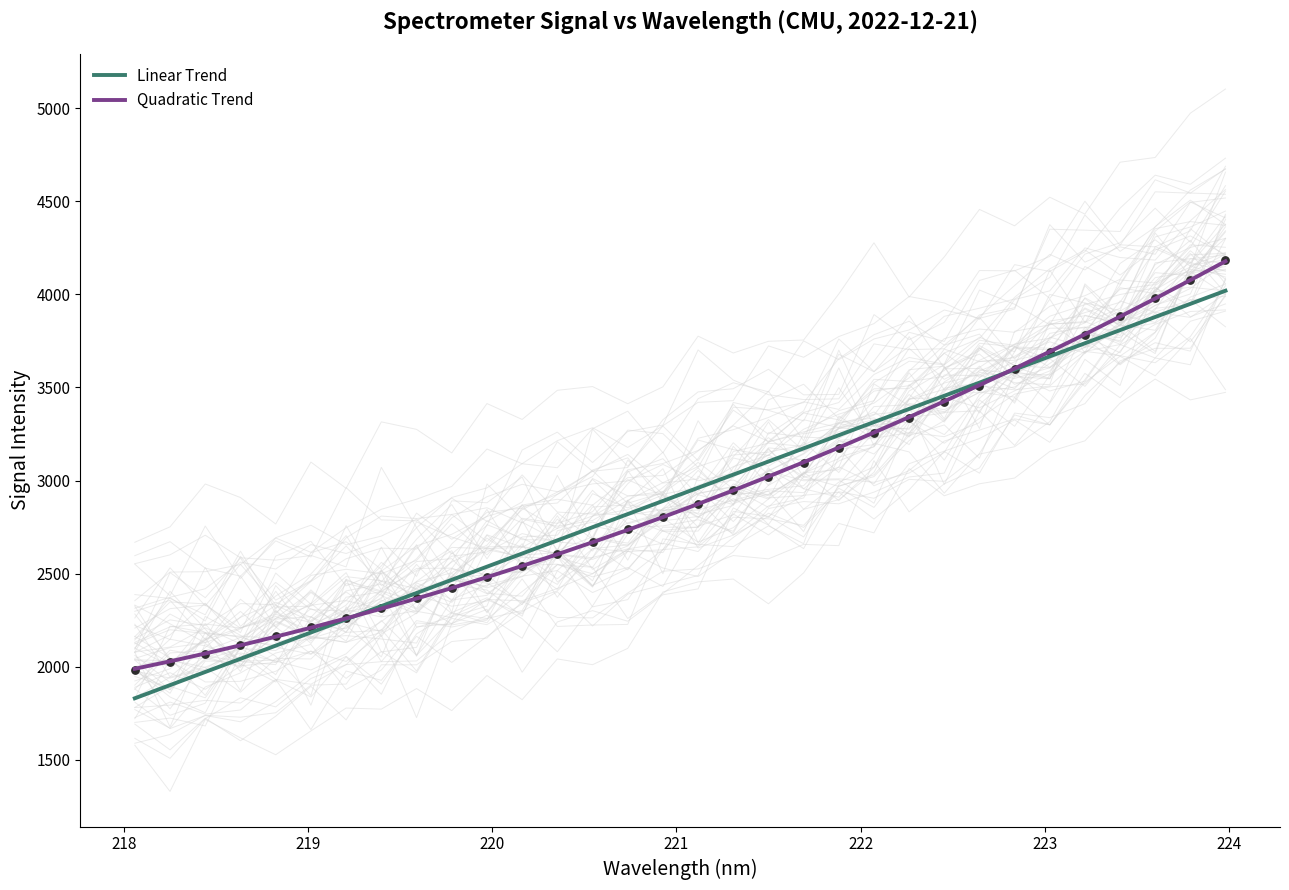

Which series has the widest spread of Y values?

Linear Trend